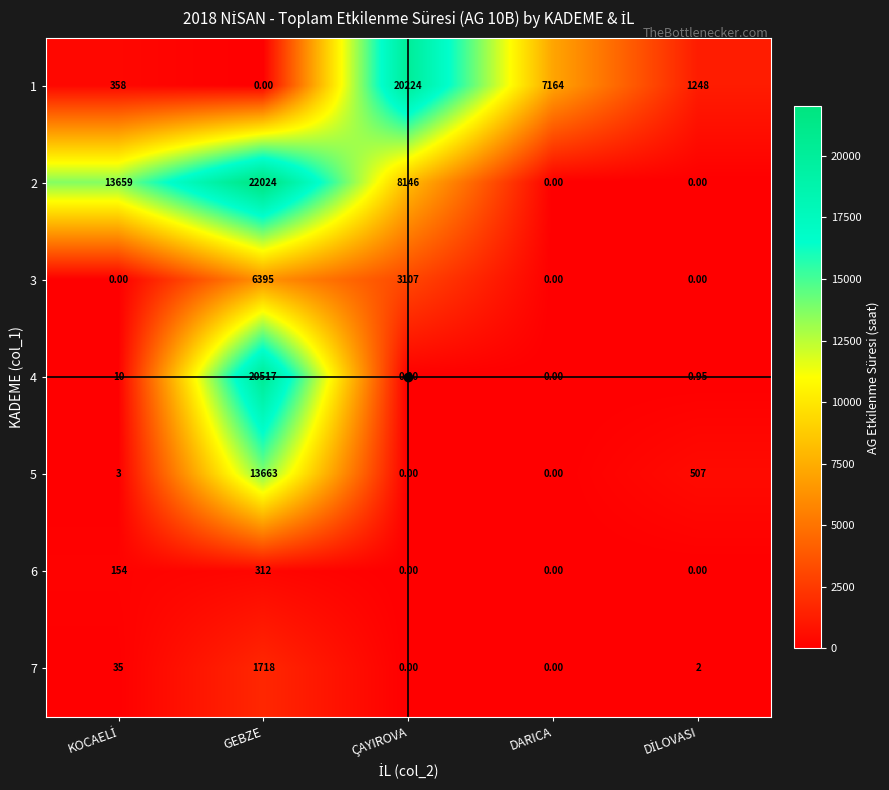

At which label does 2 reach its peak?

GEBZE